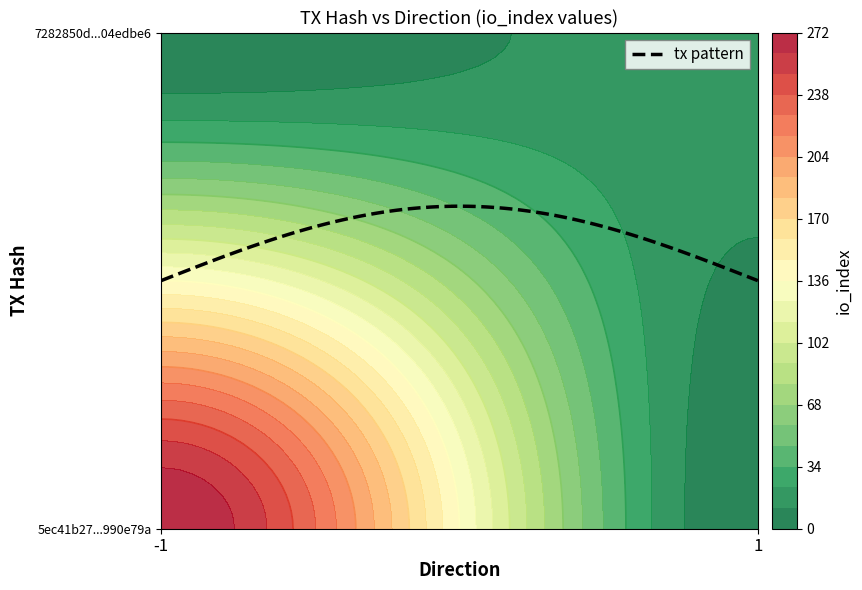

What is the maximum value for 5ec41b27dc91984af396043be7524e93990e79a?

272